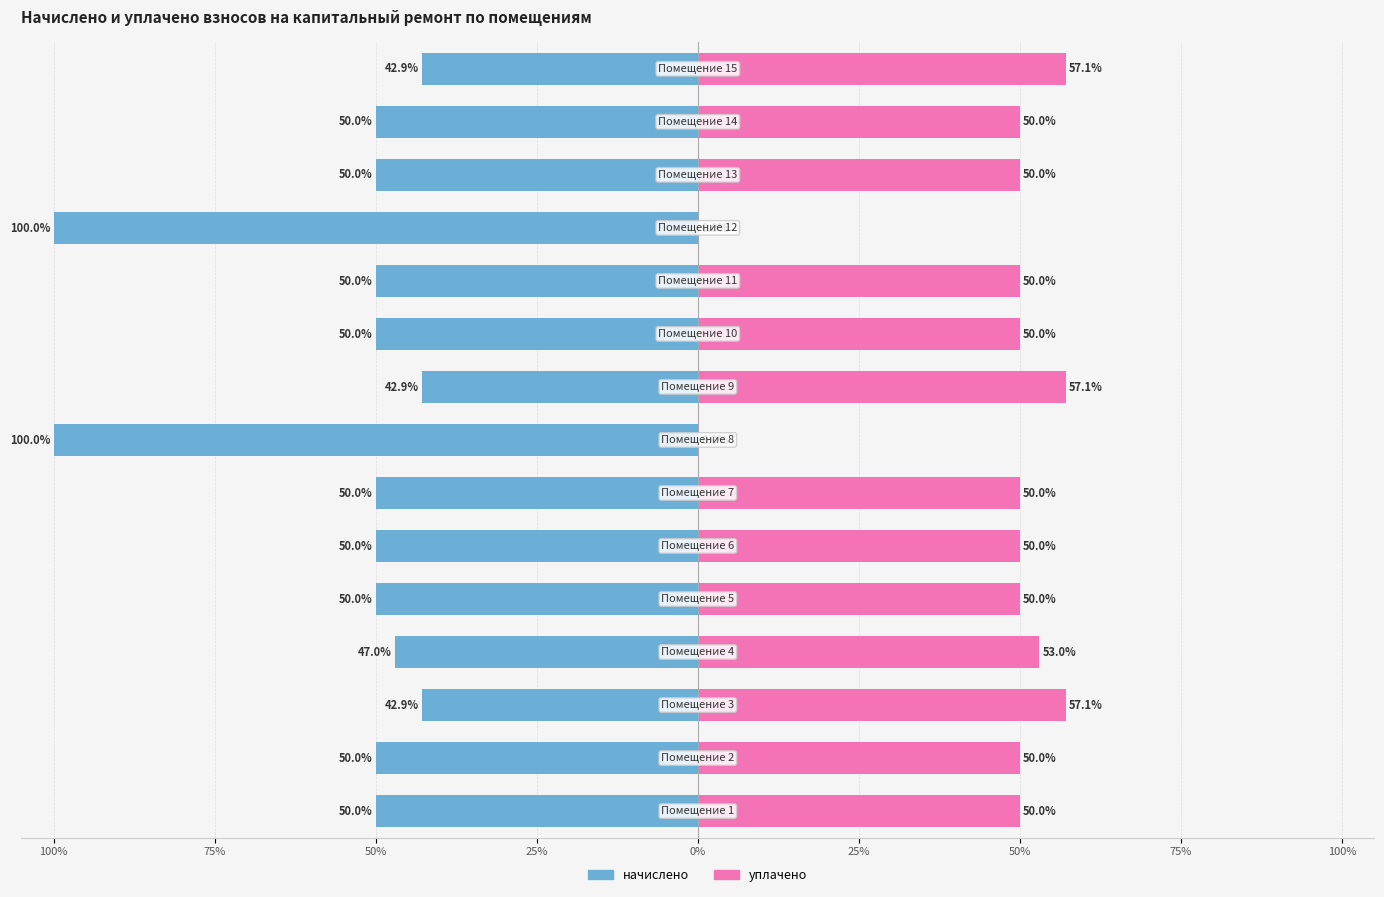

At how many categories does at least one series exceed -62?

15